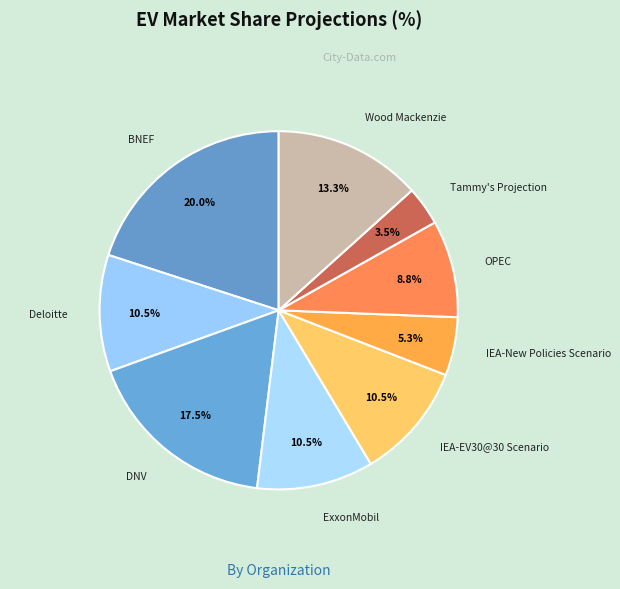

Count the number of slices in the pie.

9